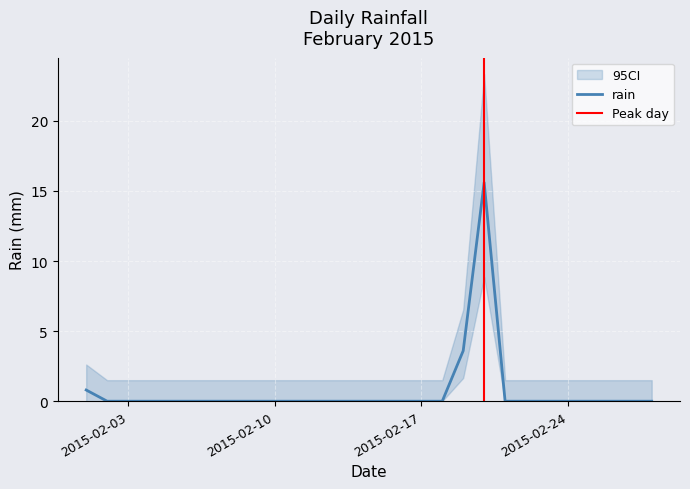

How many categories are shown in the chart?

28